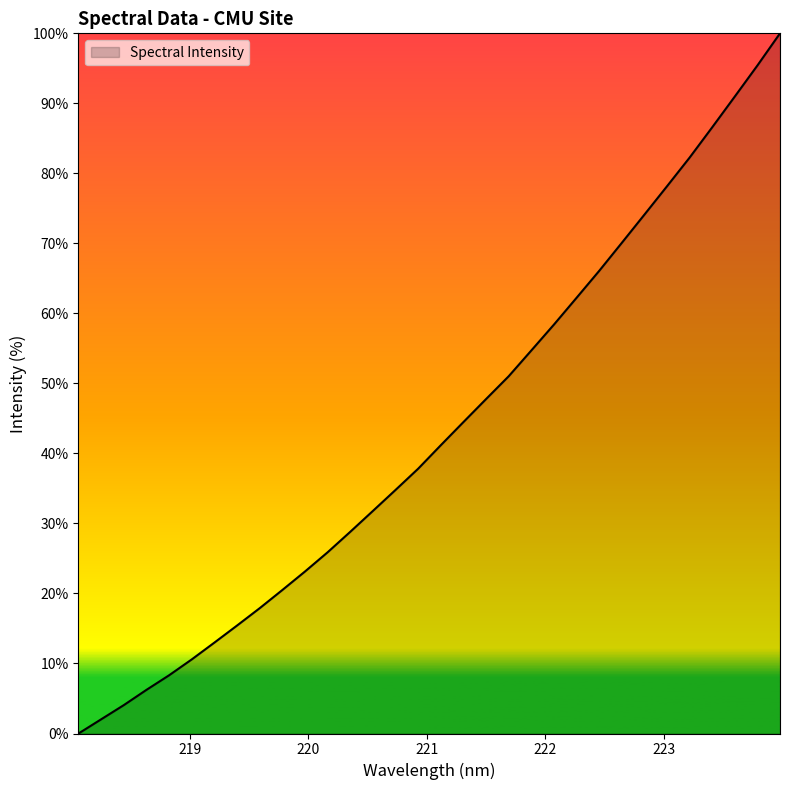

What is the greatest value displayed?

100.0